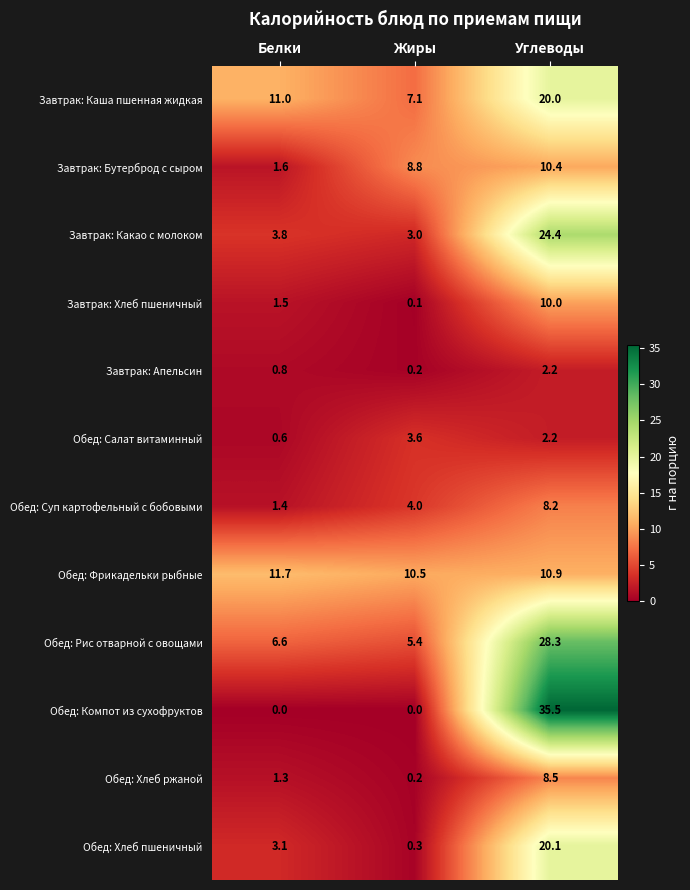

At which category is the sum across all series the highest?

Углеводы